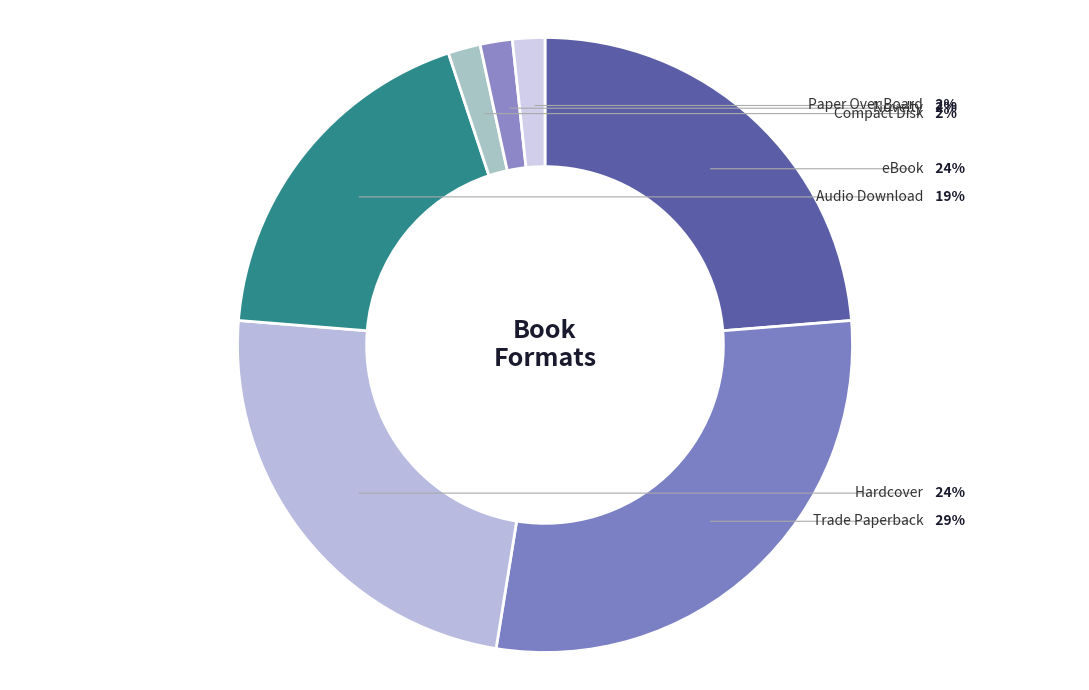

Which slice is the largest?

Trade Paperback